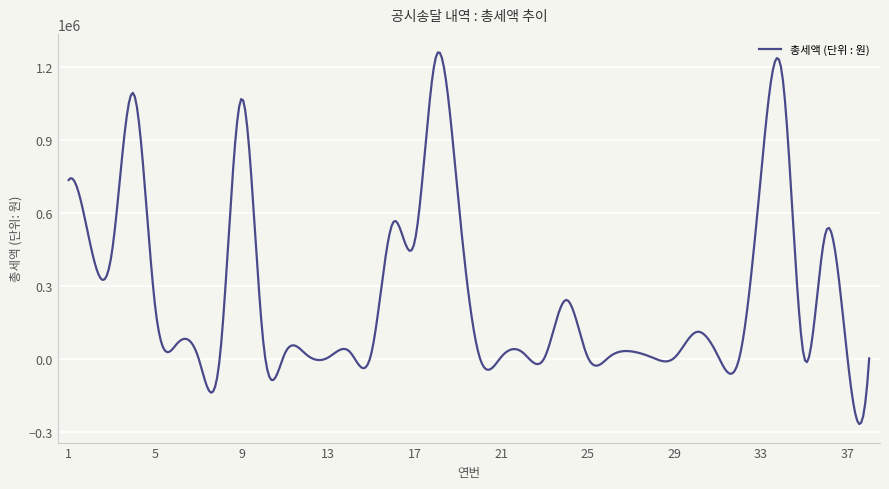

What is the maximum value shown in the chart?

1261078.6